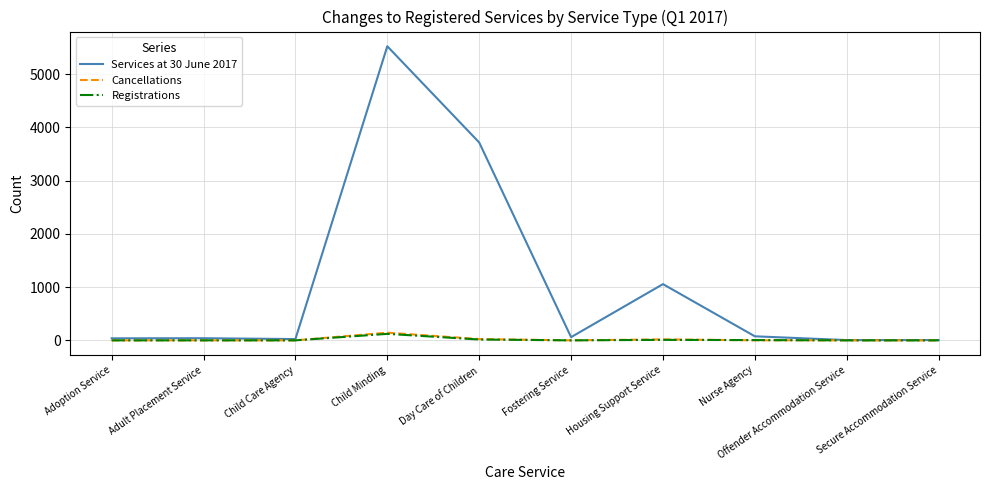

The Services at 30 June 2017 series shows 1056 at Housing Support Service. True or false?

True